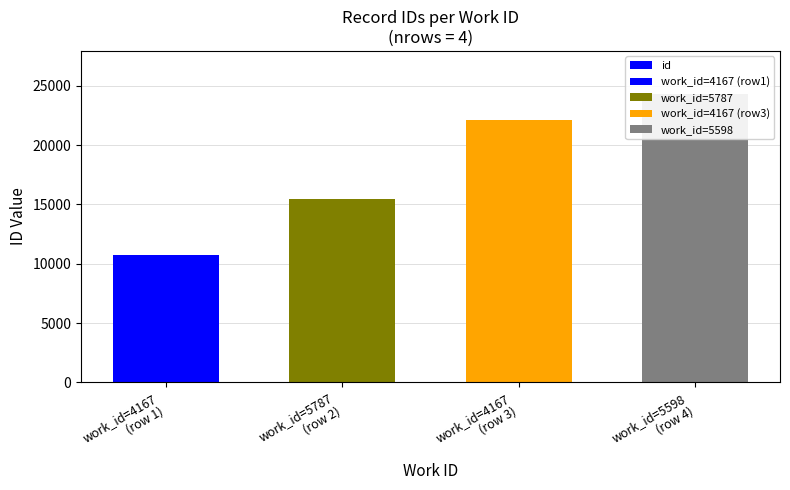

The chart shows a value of 5742 at work_id=4167
(row 1). True or false?

False